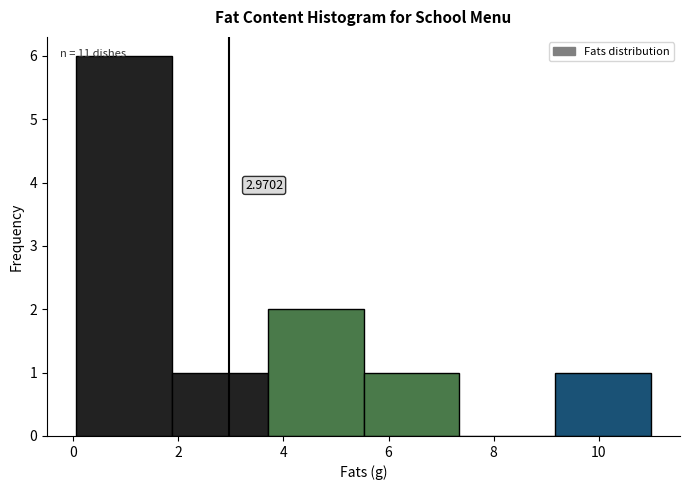

Which range on the x-axis has the tallest bar?

0.0 to 1.8